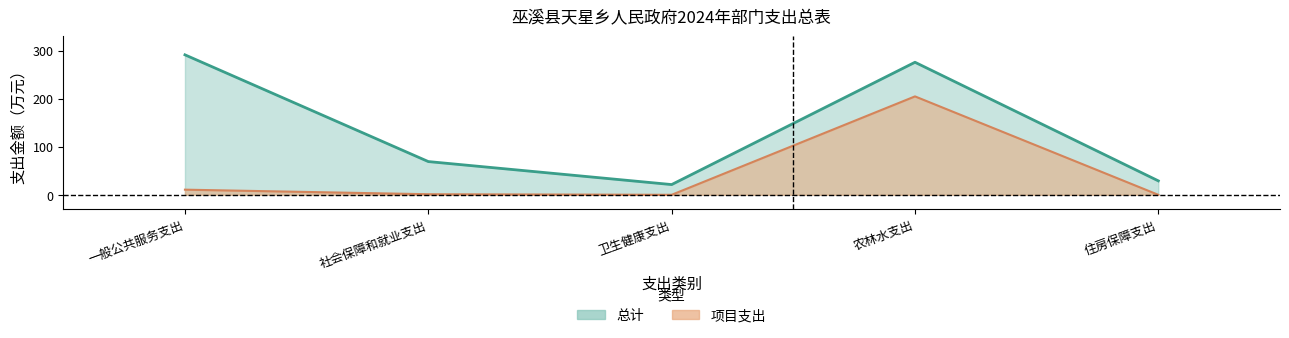

Between 农林水支出 and 住房保障支出, which series saw the biggest shift?

总计